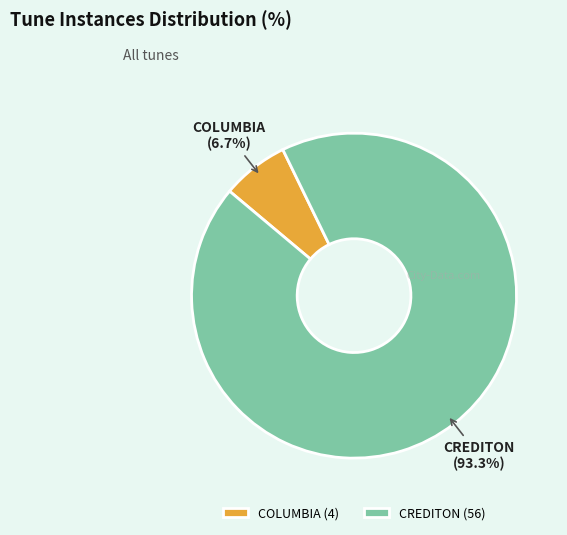

Which slice is the largest?

CREDITON